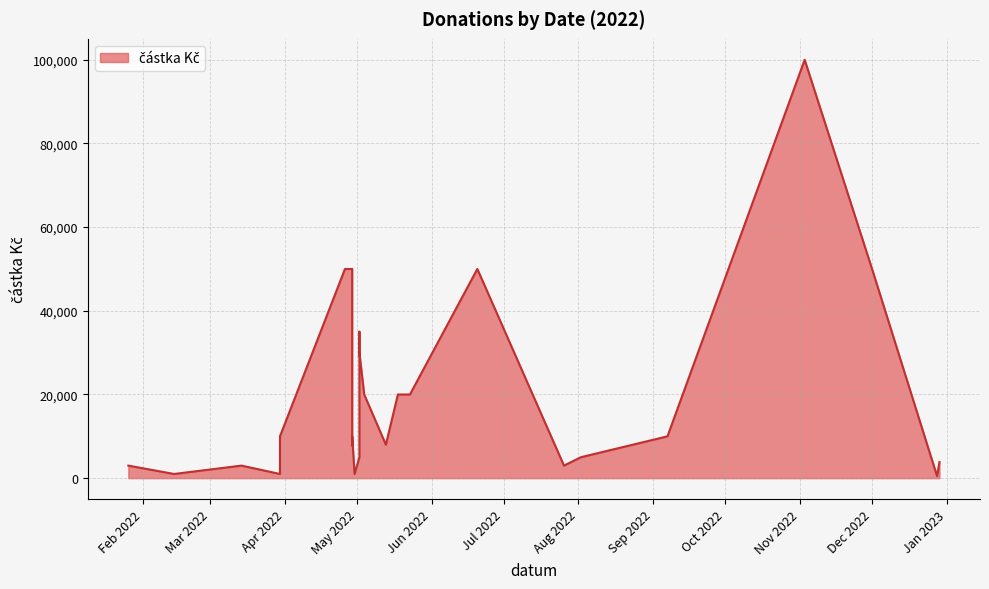

At which category does the chart reach its peak across all series?

2022-11-03